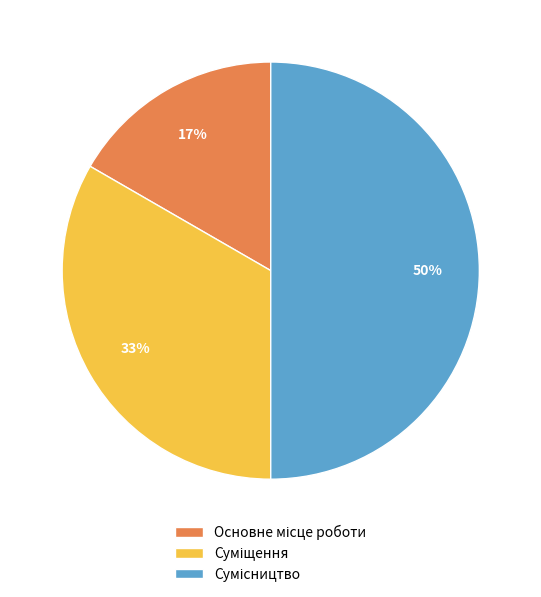

To the nearest percent, what is the difference between the largest and smallest slice percentages?

33%